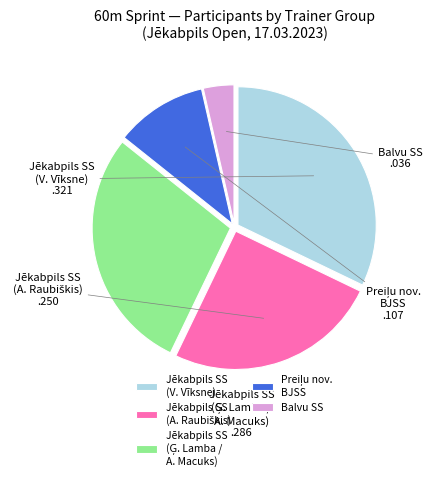

Which category has the biggest portion of the pie?

Jēkabpils SS (V. Vīksne)